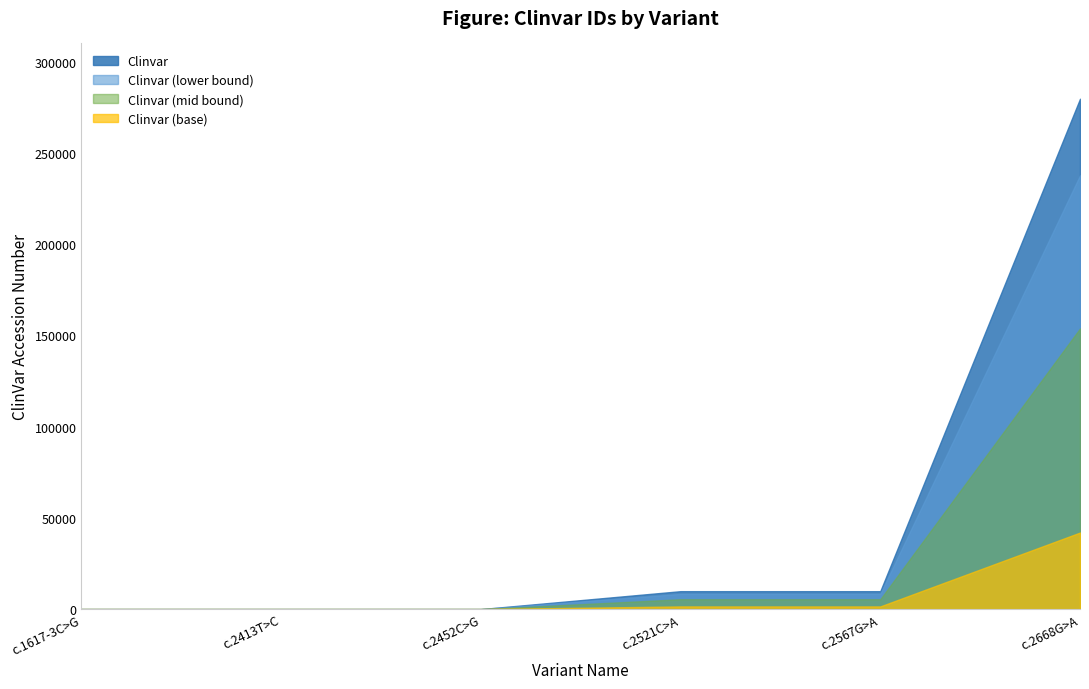

Does the chart display data point markers on the line(s)?

No